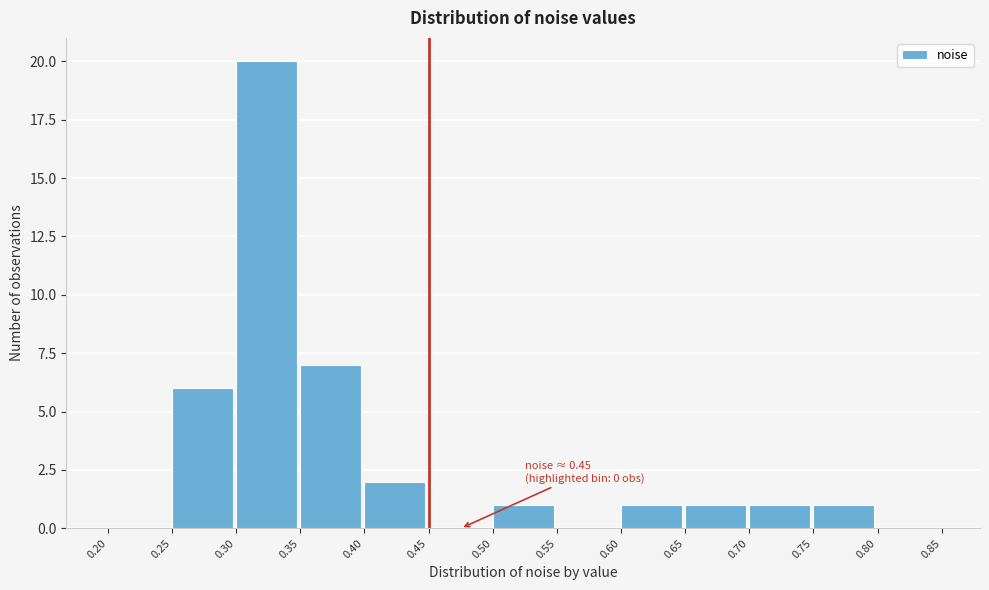

Over which range of the x-axis is the bar tallest?

0.30 to 0.35